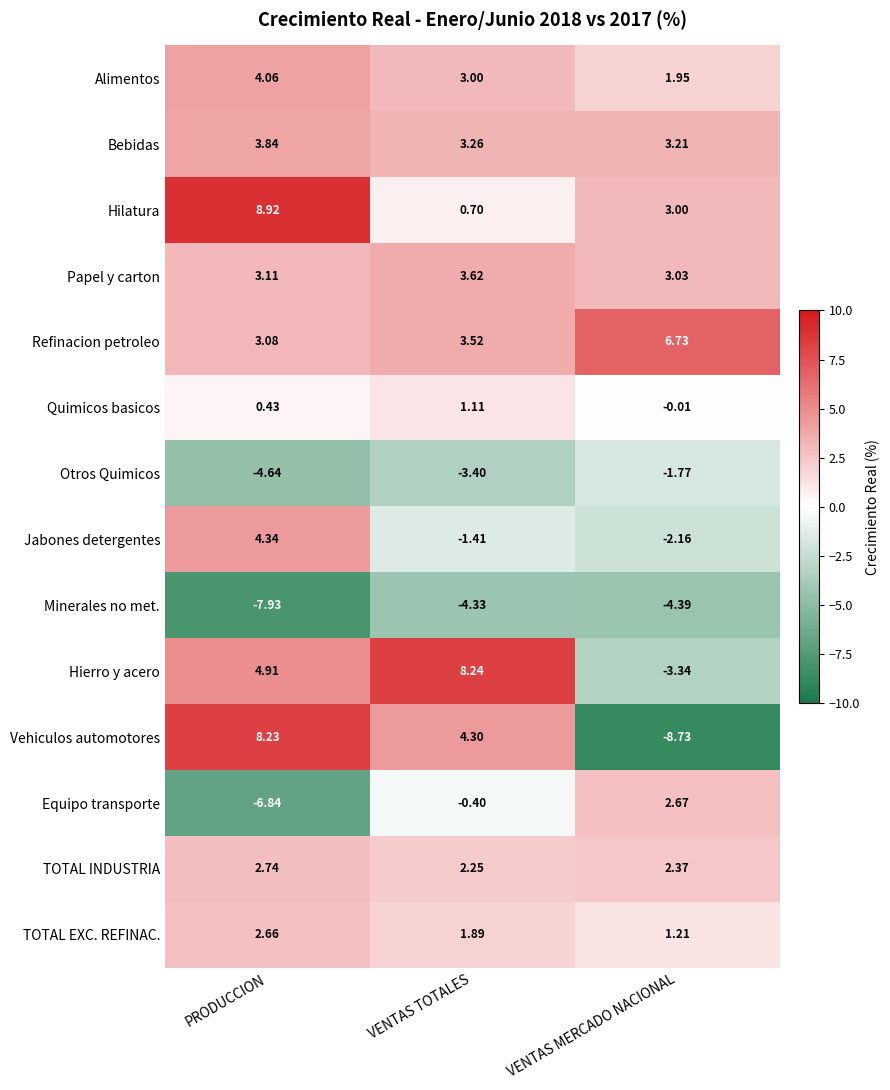

Which category has the highest value in the Jabones detergentes series?

PRODUCCION